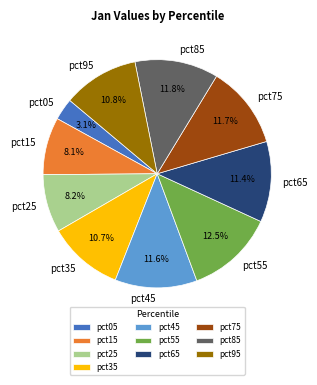

True or false: pct45 accounts for 1% of the total.

False